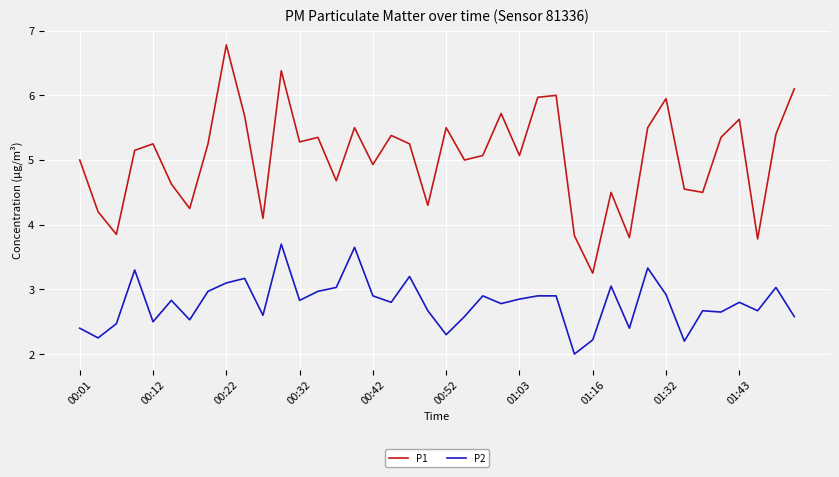

Rank the series by their maximum value, from lowest to highest.

P2, P1